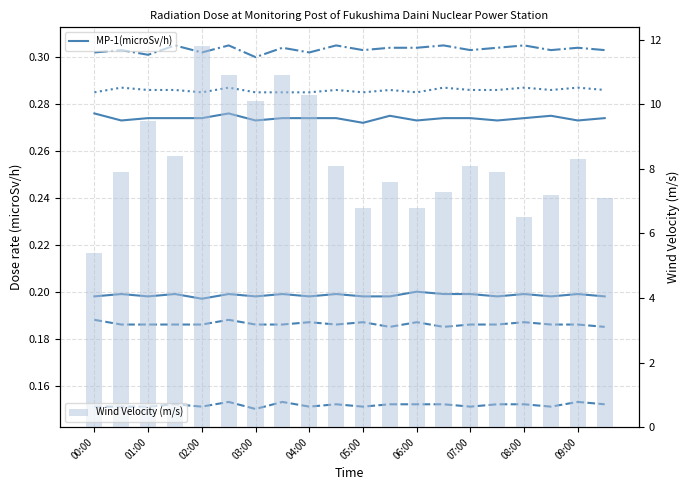

What is the total value across all series at 05:00?

1.4